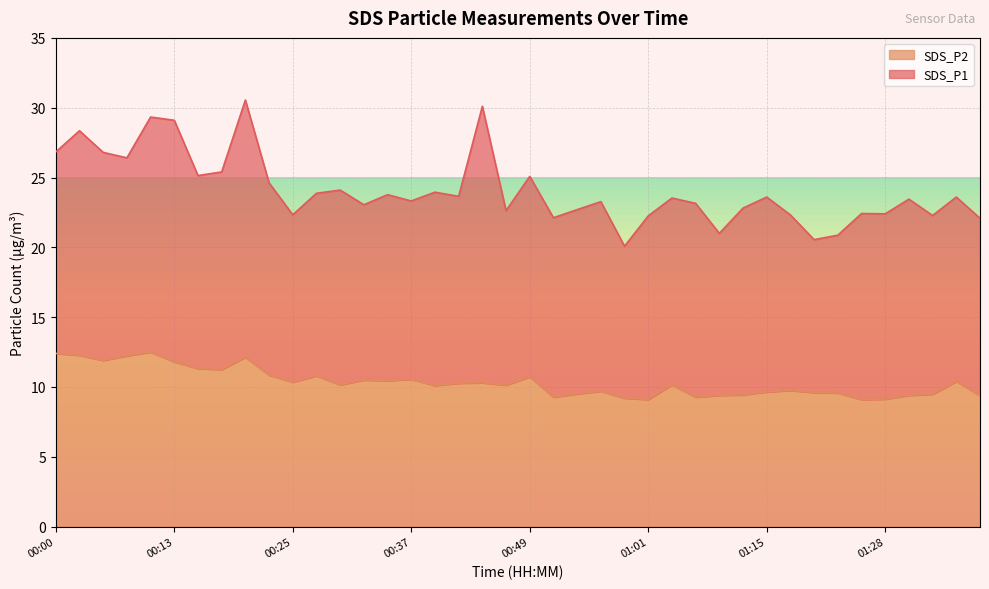

What is the label of the 33rd point from the left?

01:20